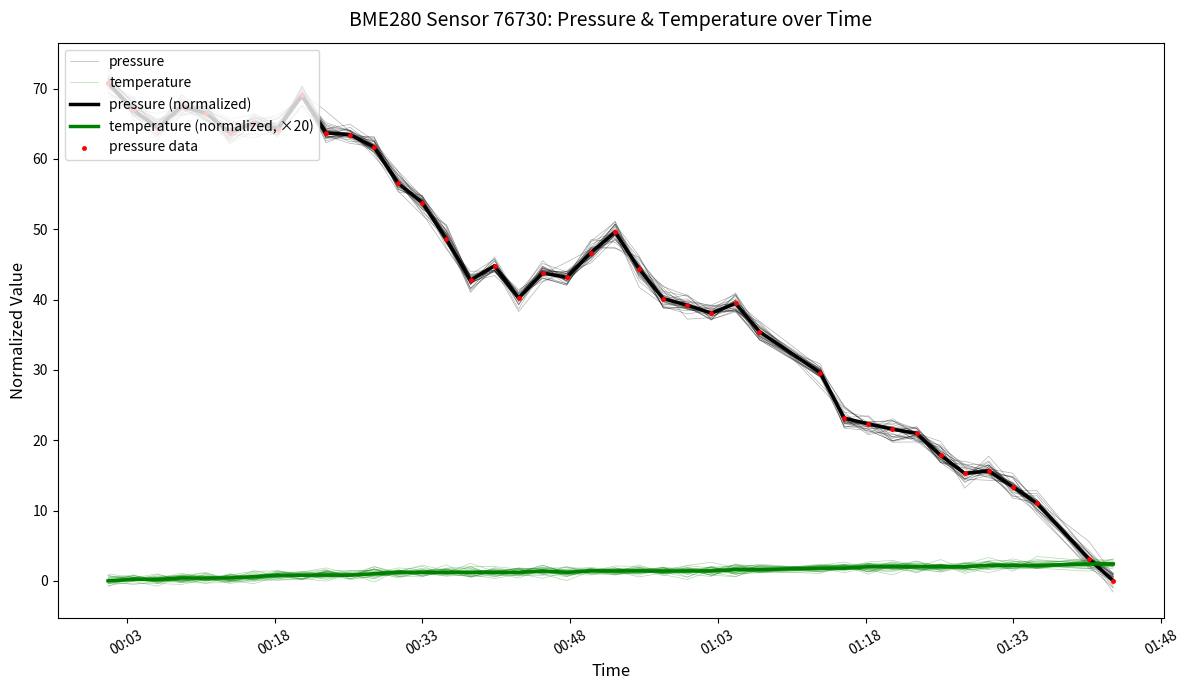

What are all the series names shown in the legend?

pressure, temperature, pressure (normalized), temperature (normalized, ×20), pressure data